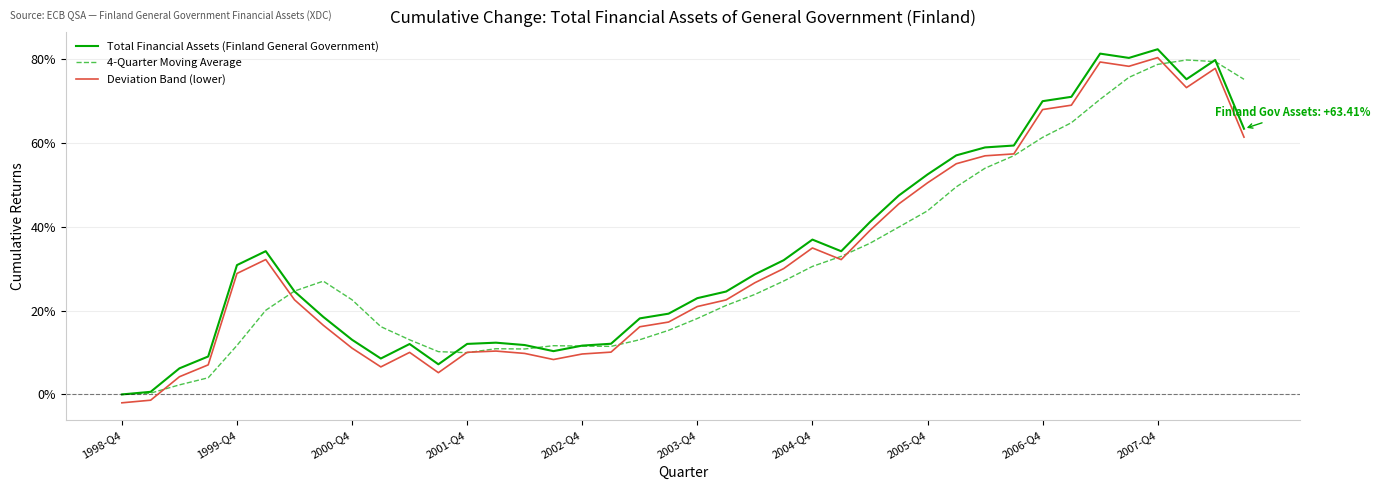

True or false: Total Financial Assets (Finland General Government) and Deviation Band (lower) cross at least once.

False